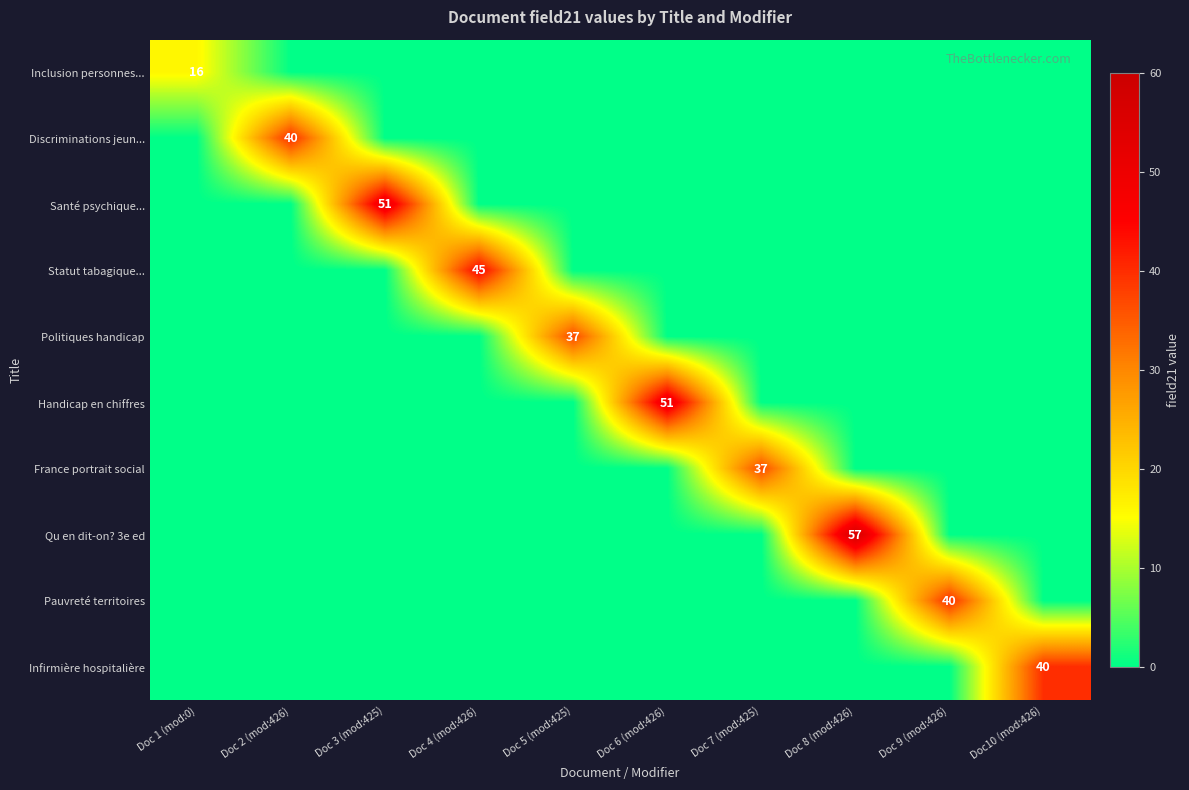

Is it true that Discriminations jeun... equals 40 at Doc 2 (mod:426)?

True